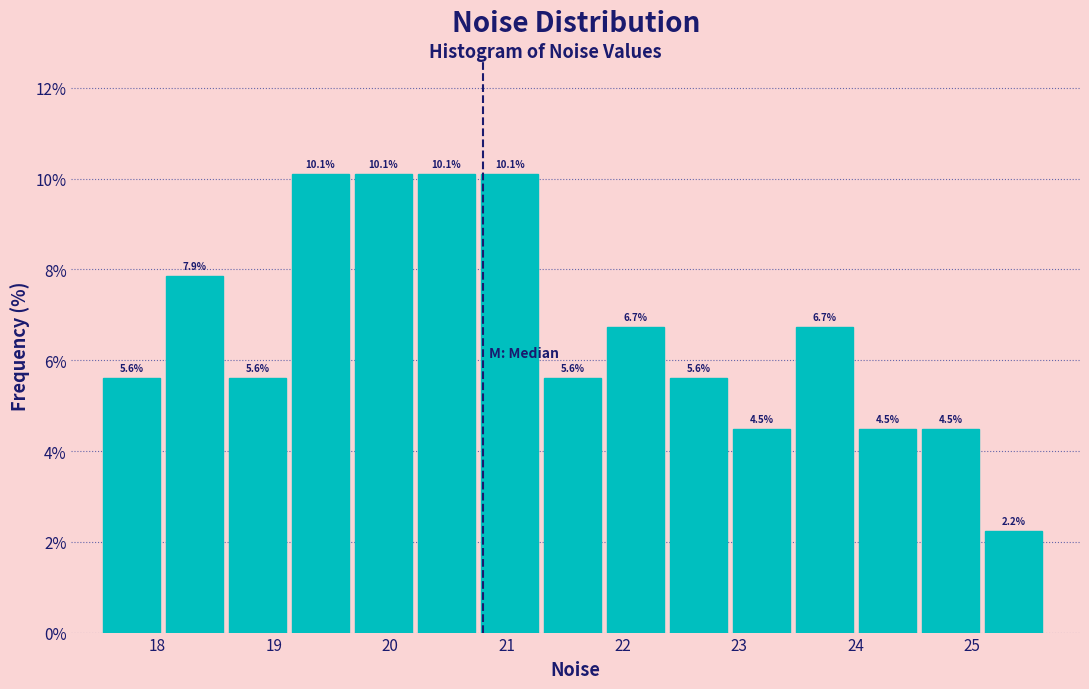

How tall is the bar that spans 20.2 to 20.8 on the x-axis? The bar edges are not printed on the chart, so give them approximately, as read against the axis.

10.1